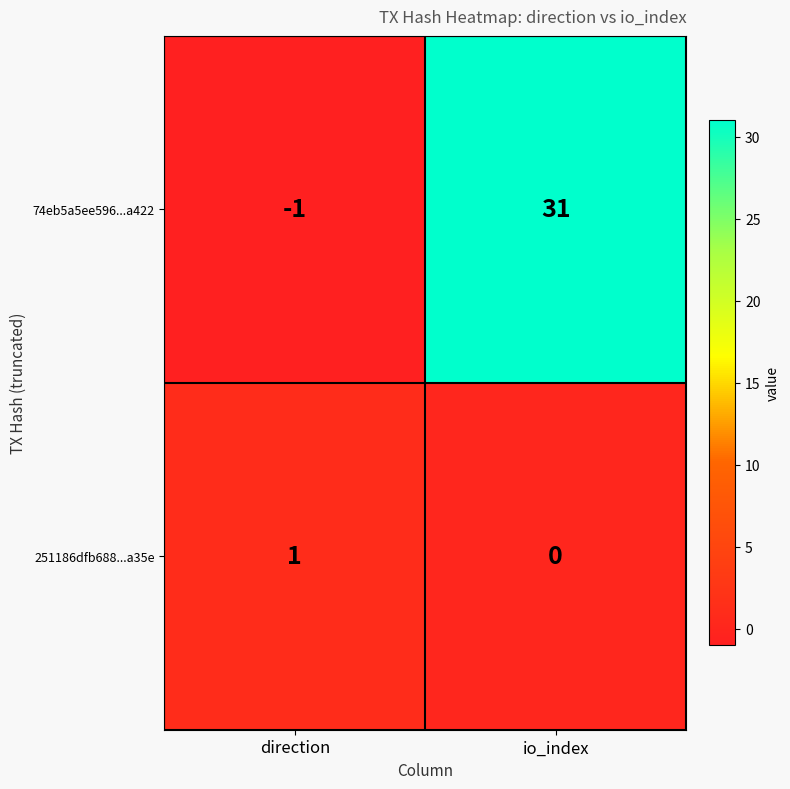

Rank the series by their maximum value, from lowest to highest.

251186dfb688...a35e, 74eb5a5ee596...a422